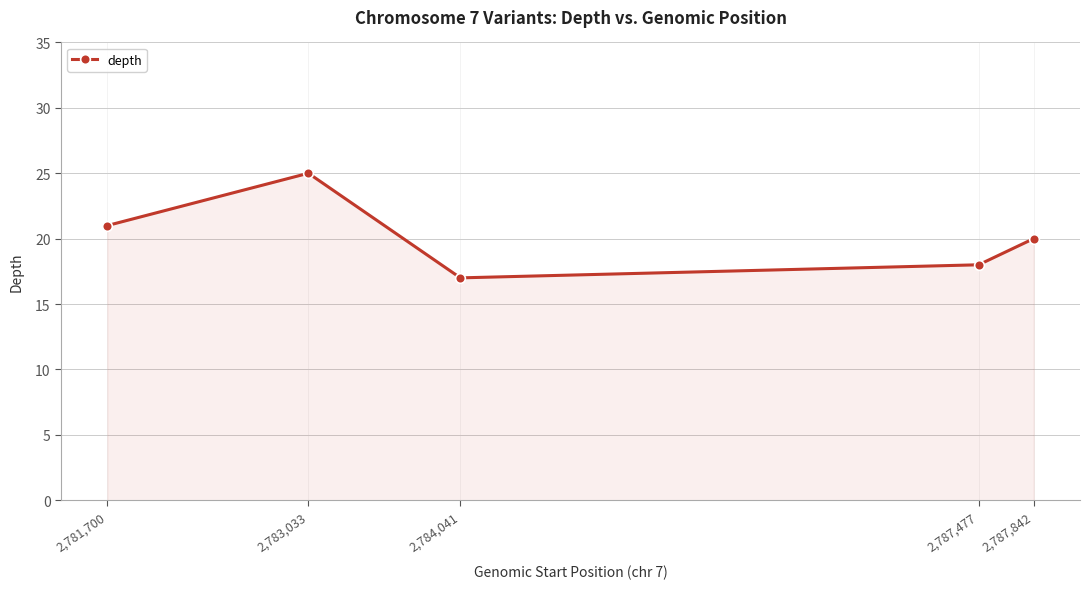

How many interior local valleys (lower than both neighbors) does the data have?

1